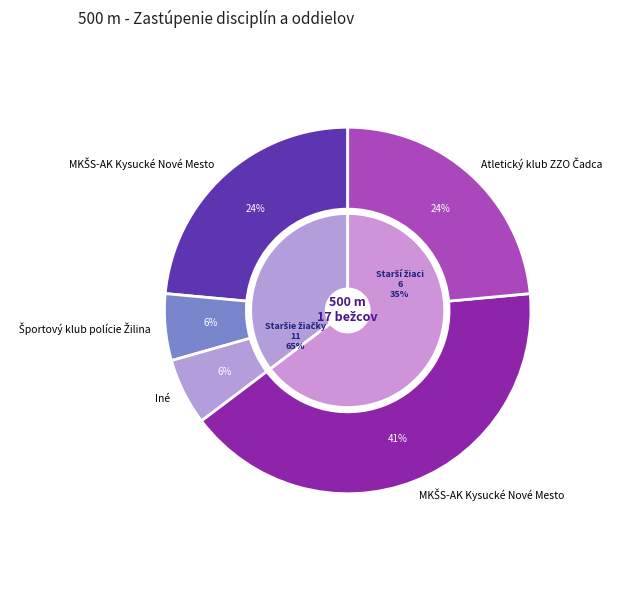

What is the smallest slice in the pie chart?

500 m - Starší žiaci